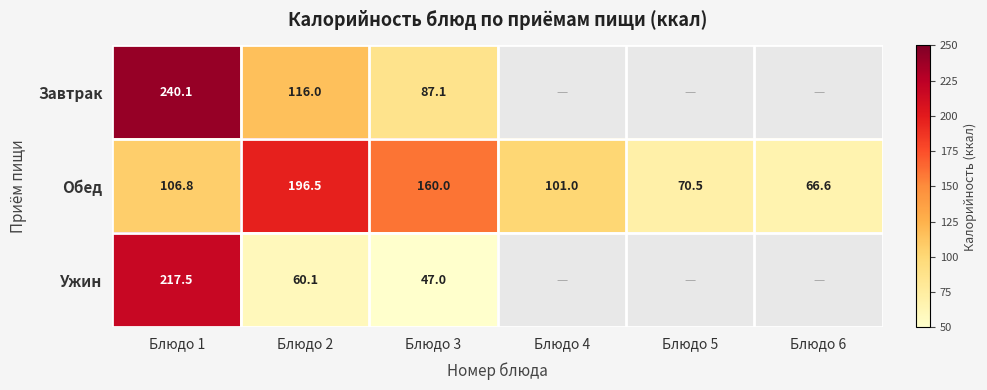

Where is Обед nearest to the value 131?

Блюдо 1